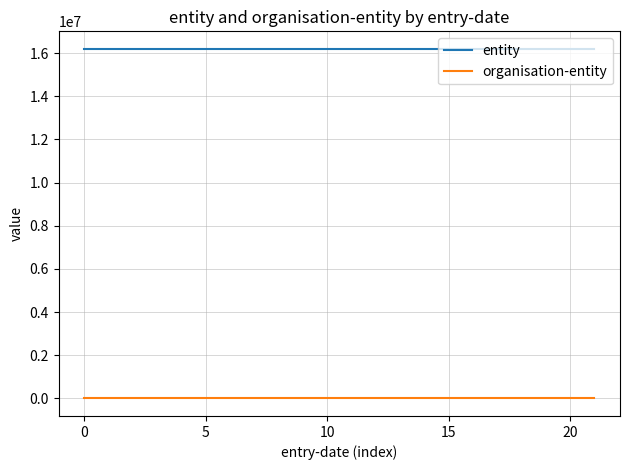

True or false: organisation-entity and entity intersect in this chart.

False